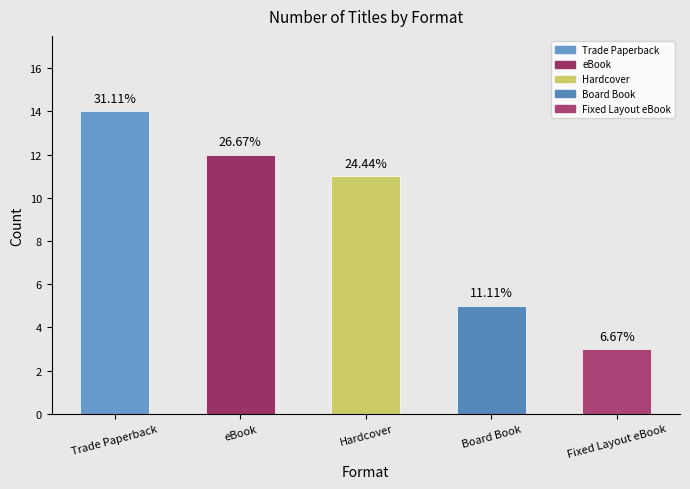

At which category does the chart reach its minimum across all series?

Fixed Layout eBook